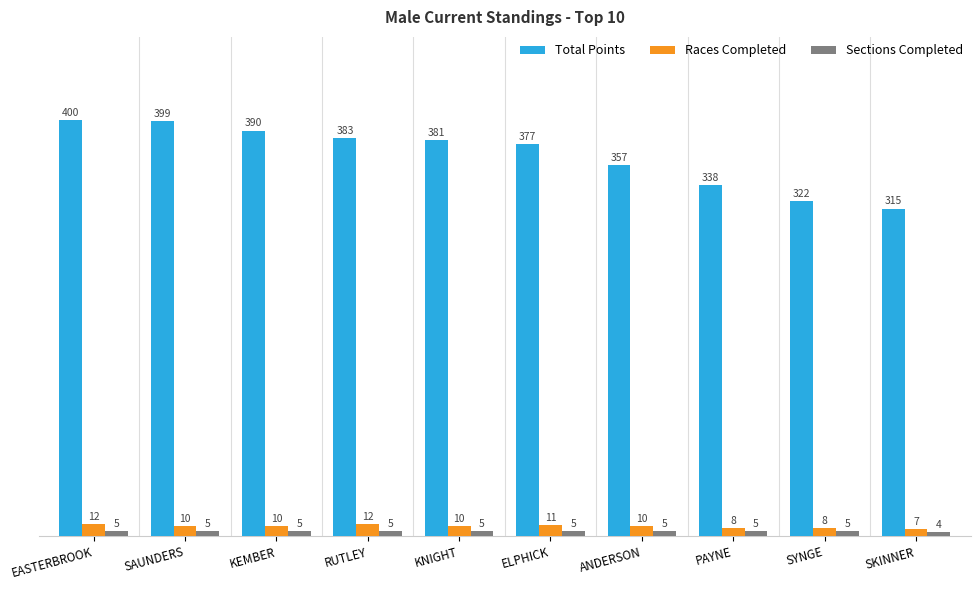

What is the difference between the maximum and minimum values in the Total Points series?

85